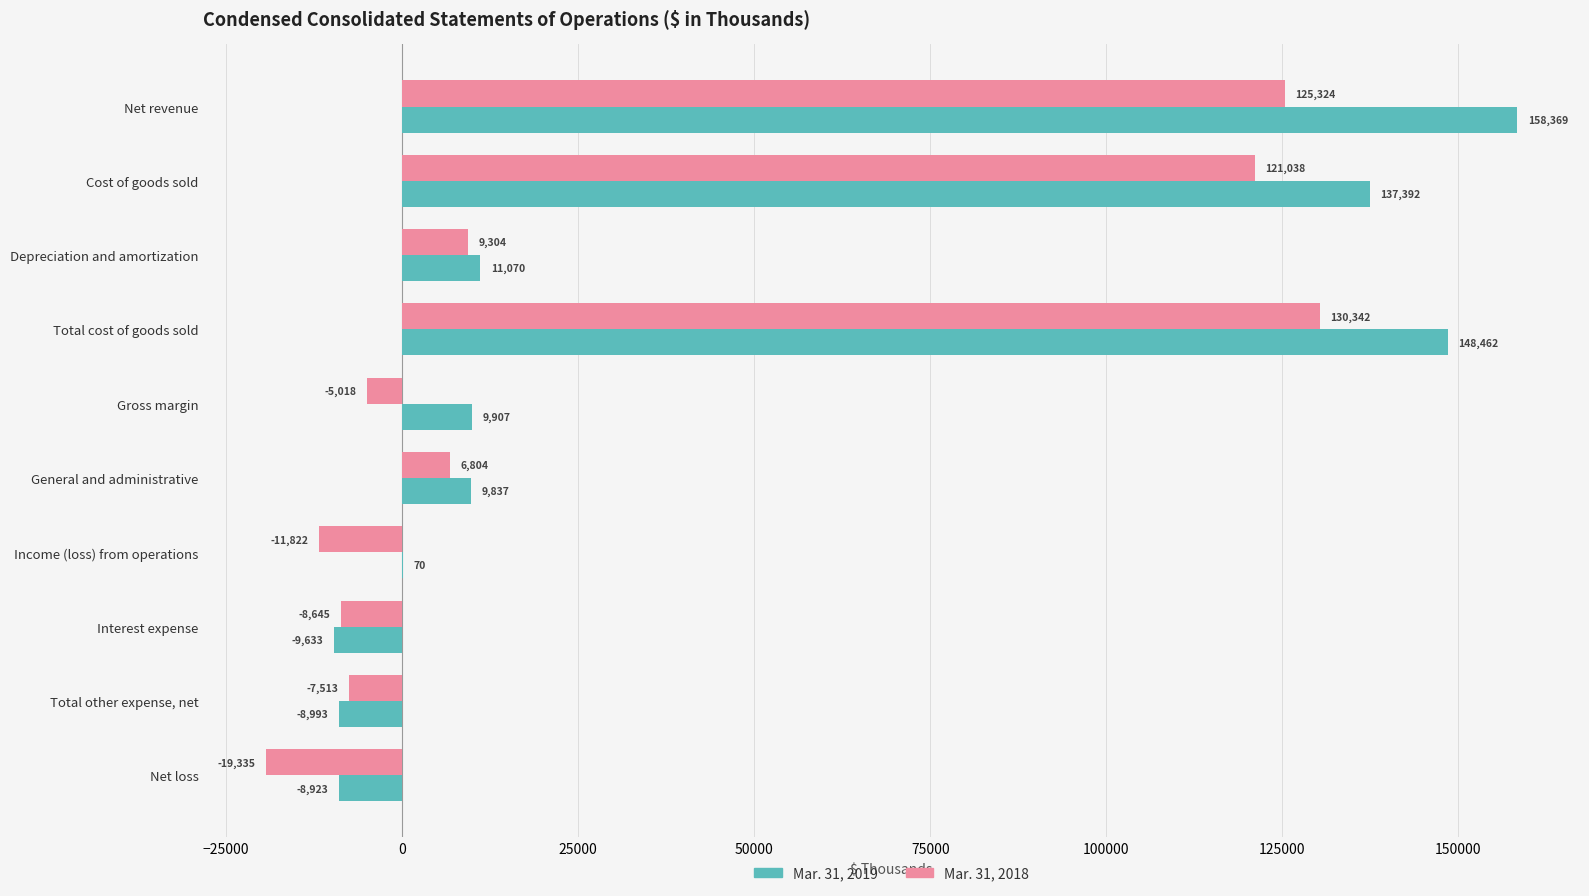

What is the sum of all Mar. 31, 2019 values?

447558